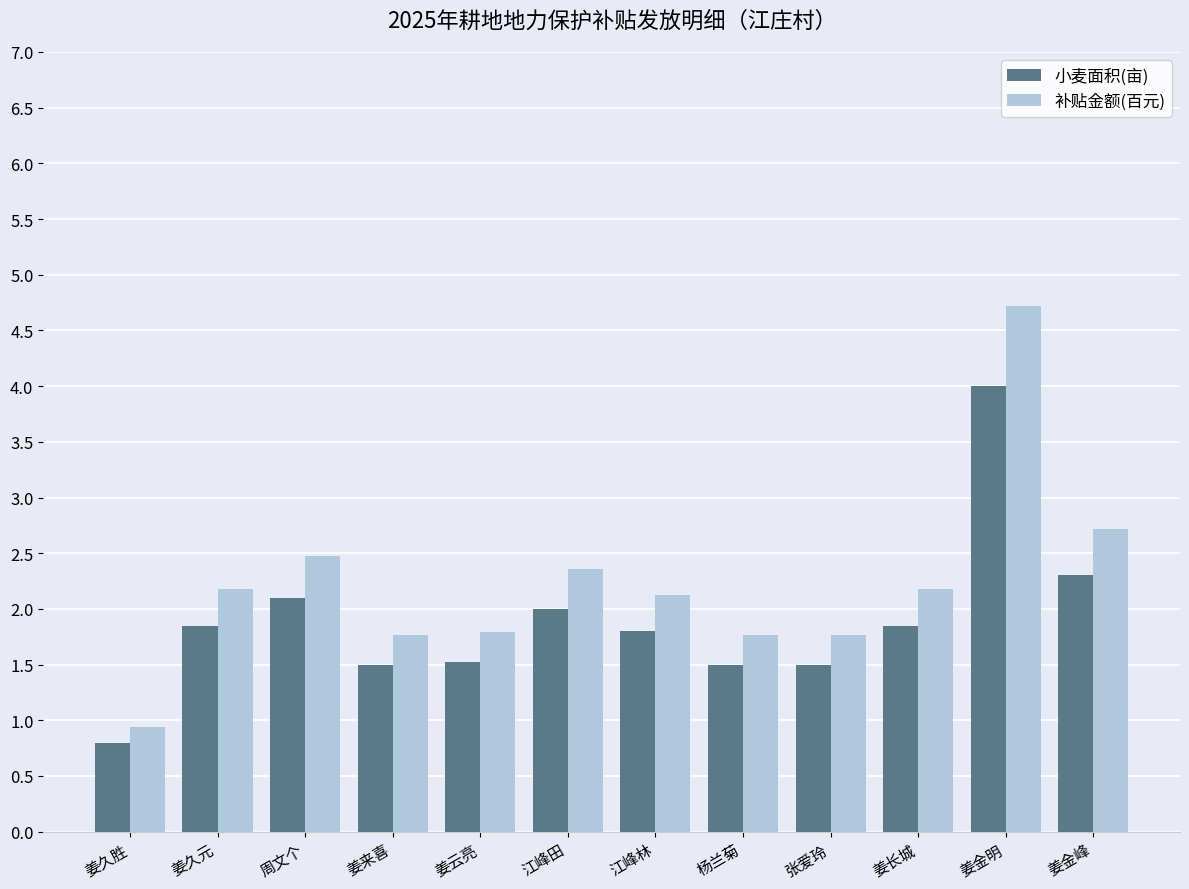

Where does the 补贴金额(百元) series first go above 2?

姜久元